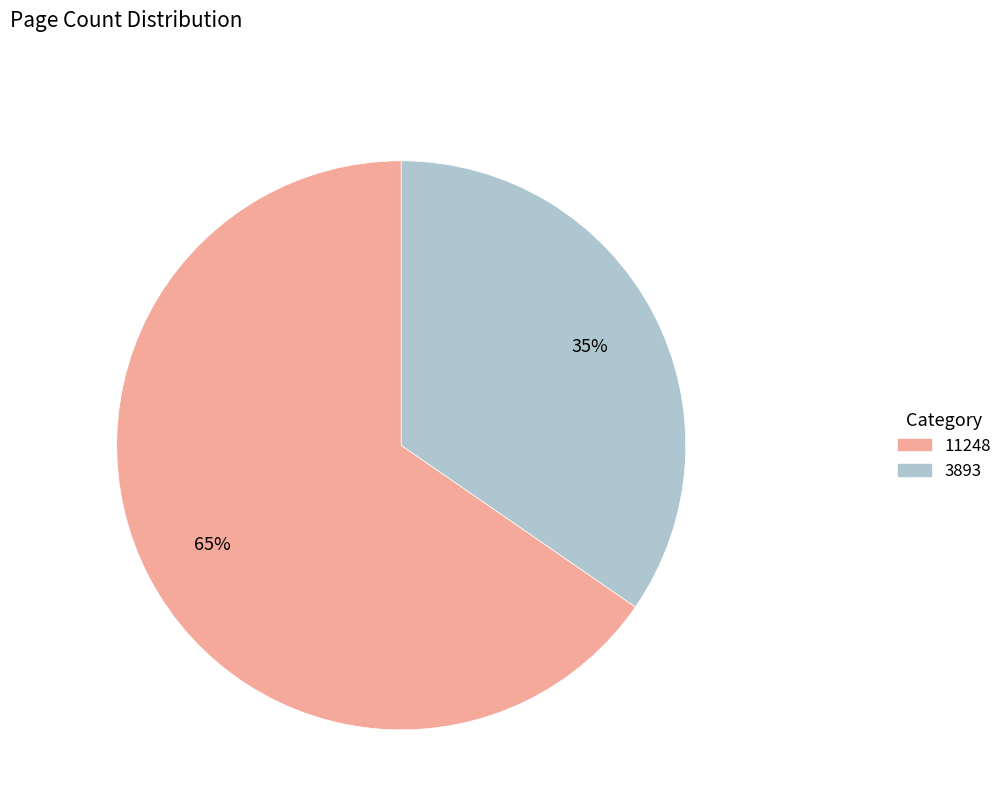

Is the sum of 3893 and 11248 greater than half?

Yes